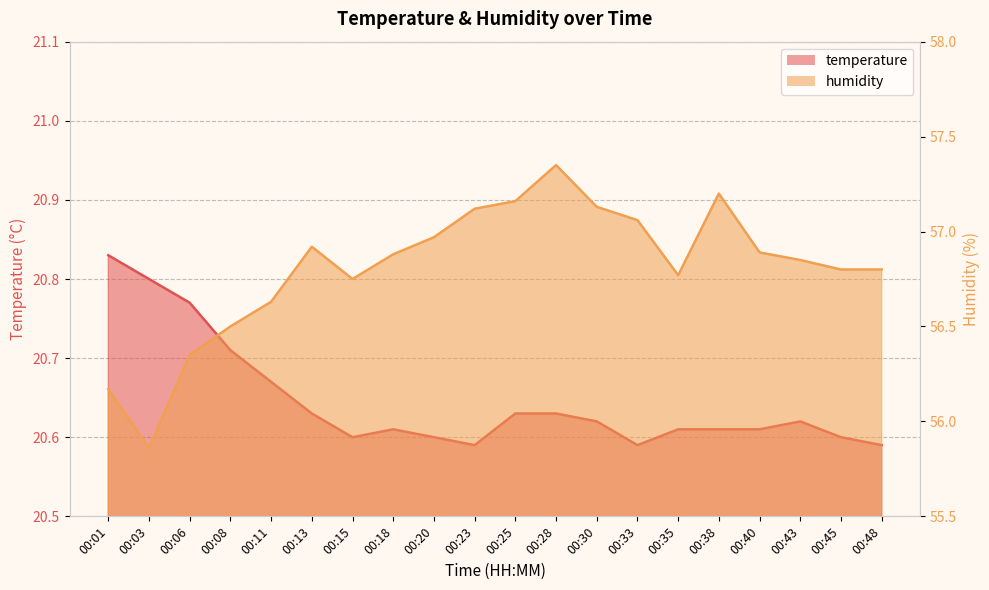

At which label is temperature closest to 20?

00:23